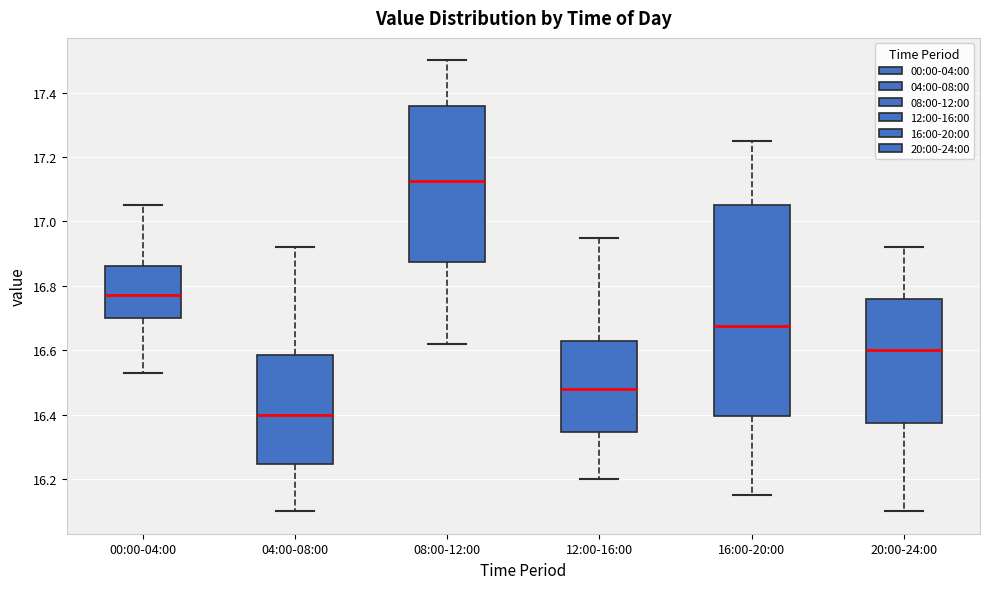

Where does the lower whisker of the box for 08:00-12:00 end on the y-axis? The values are not printed on the chart, so give them approximately, as read against the axis.

16.62